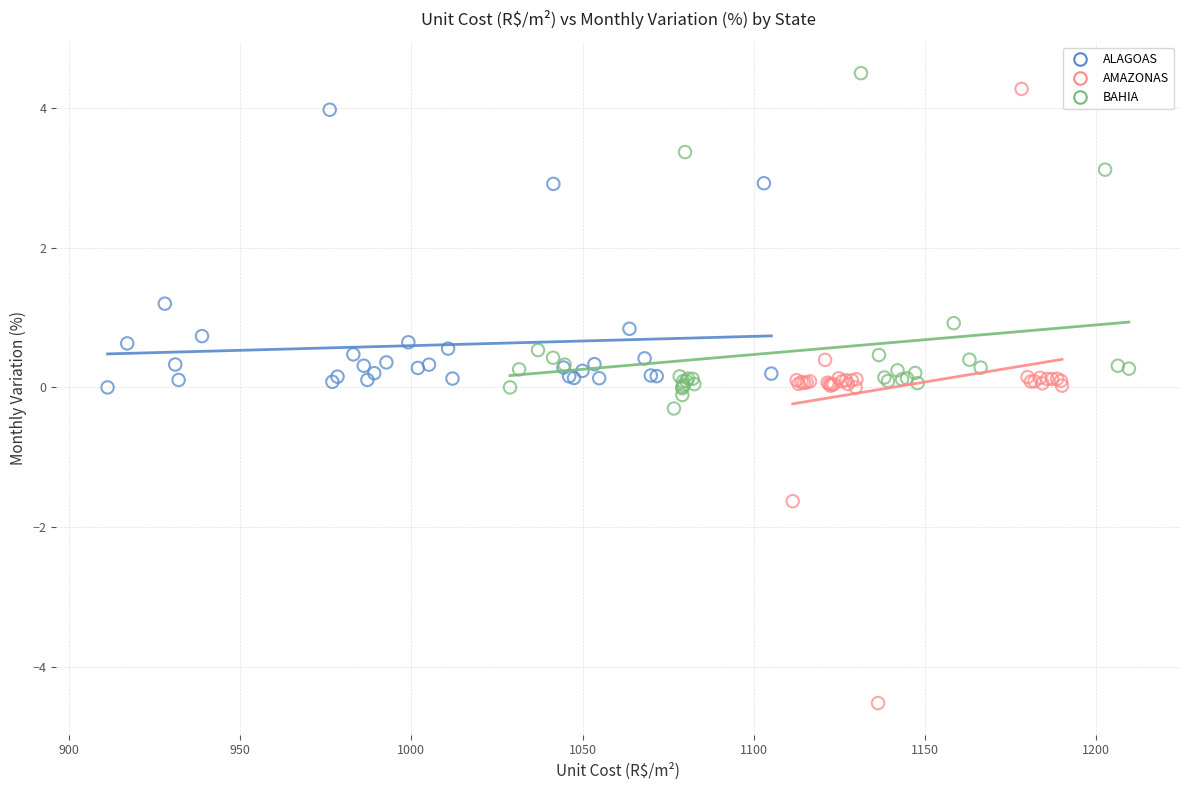

Which series has the widest spread of Y values?

AMAZONAS